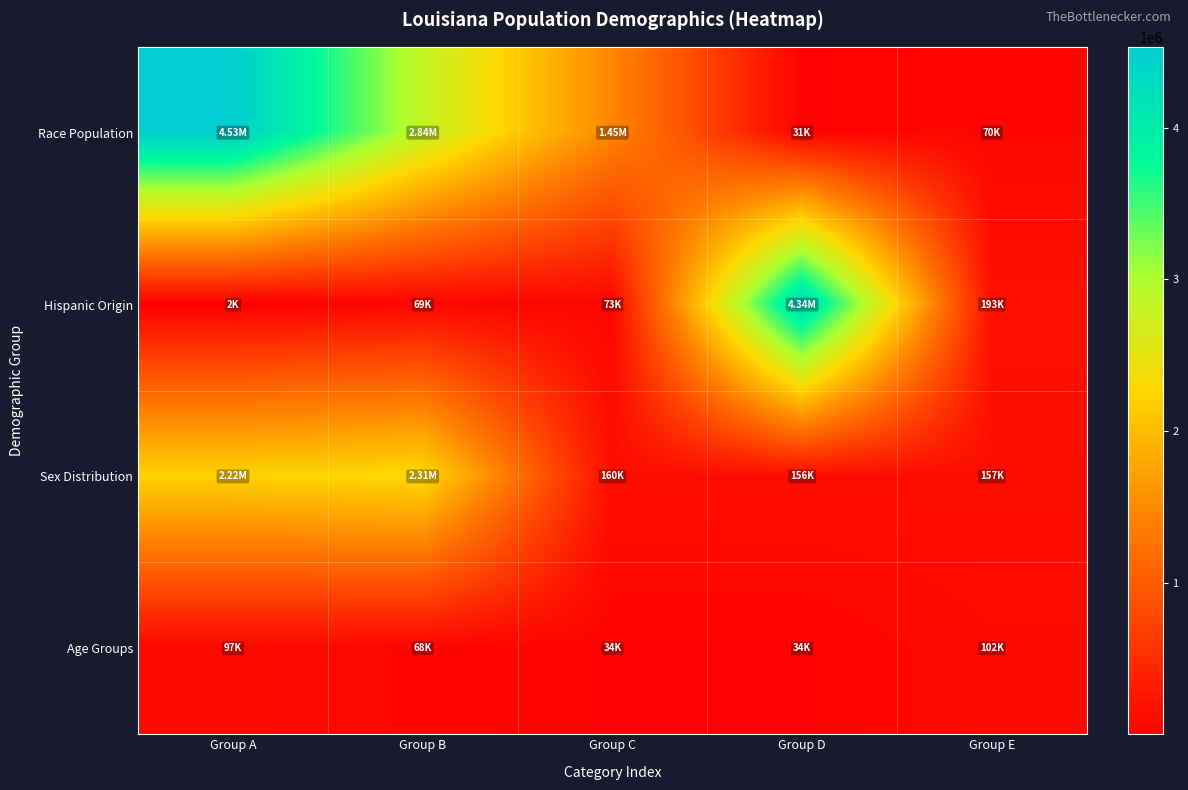

What is the total value across all series at Group A?

6852026